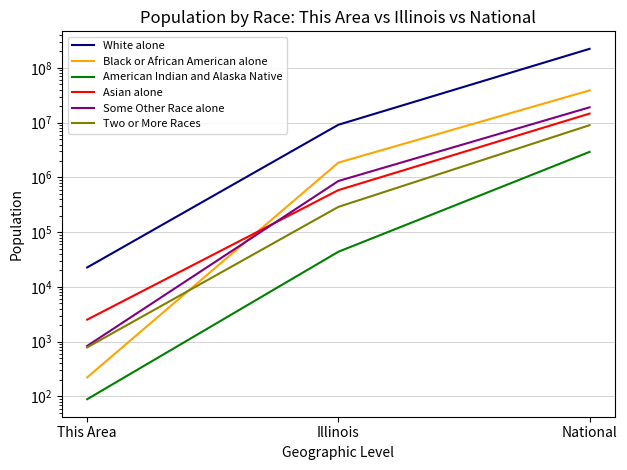

Does the chart have visible grid lines?

Yes